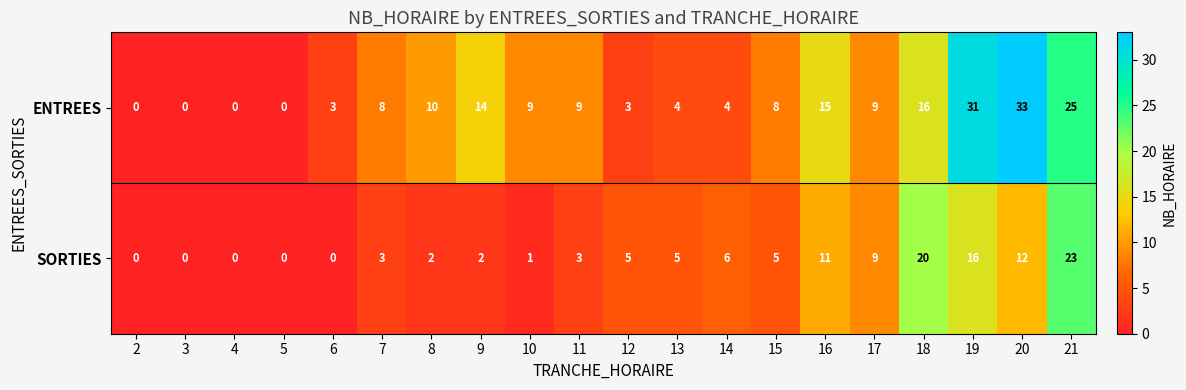

What value does the SORTIES series have at 21, to the nearest 10?

20